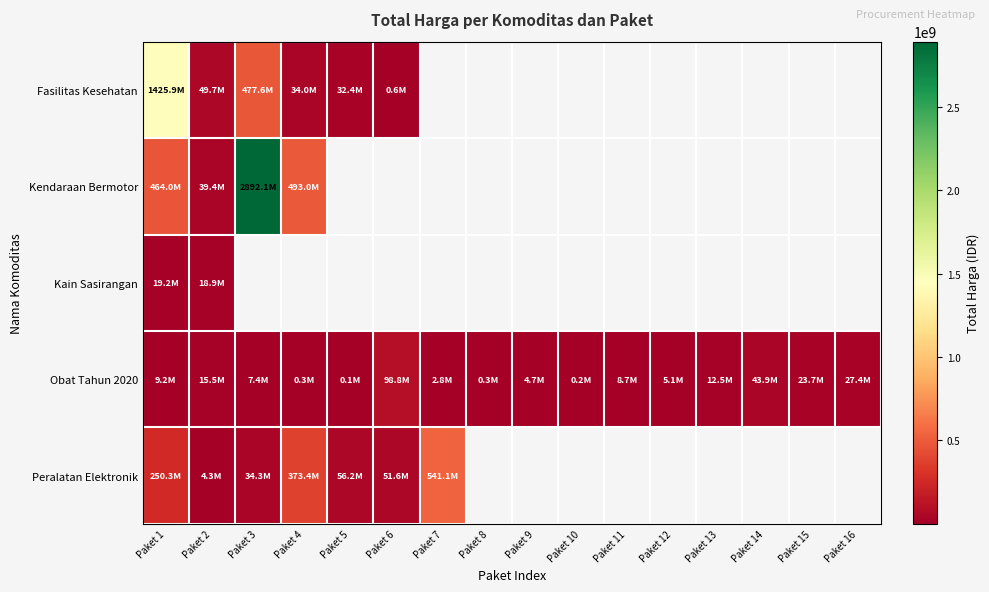

How many positive values does the Kain Sasirangan series have?

2